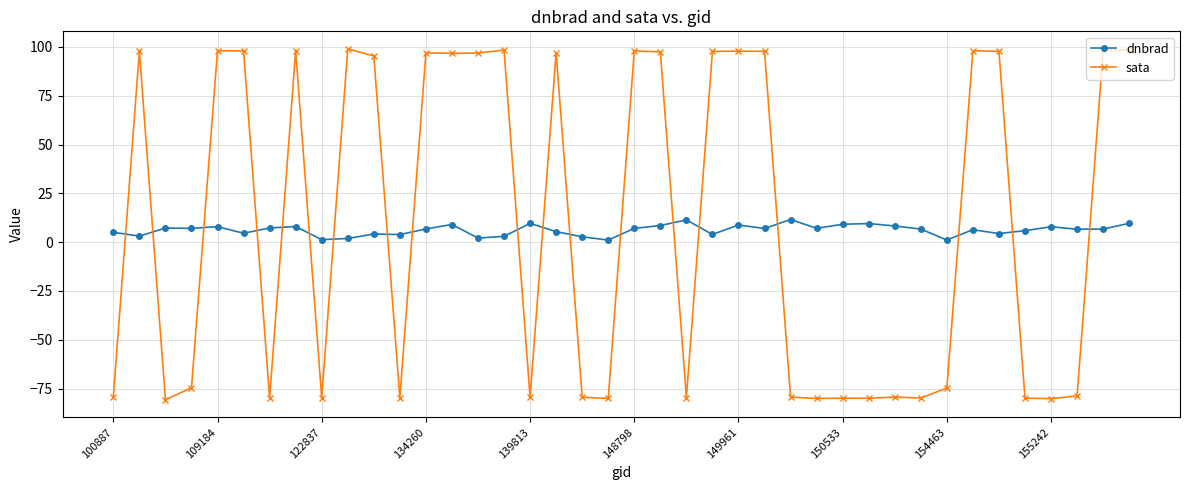

What is the highest value of the sata series?

99.0